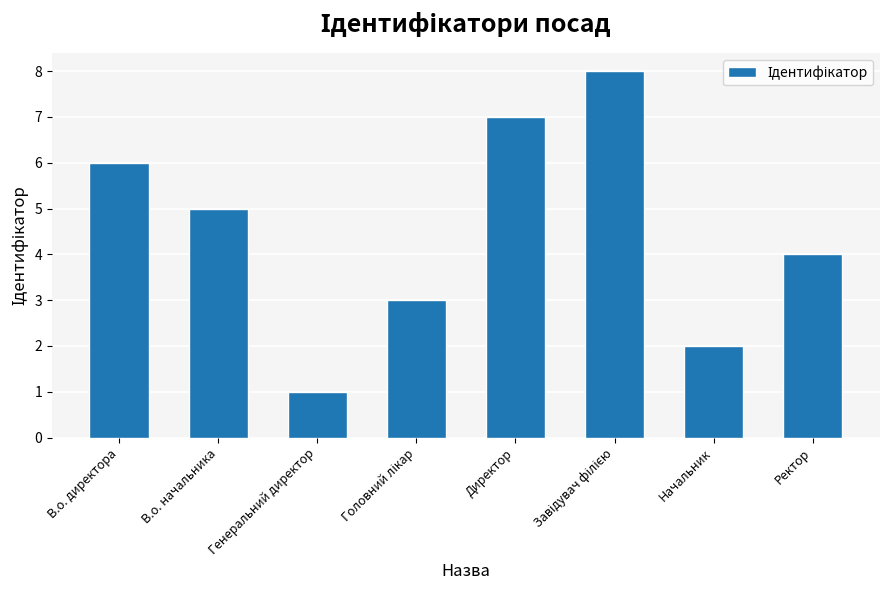

What is the value of the 1st bar from the left?

6